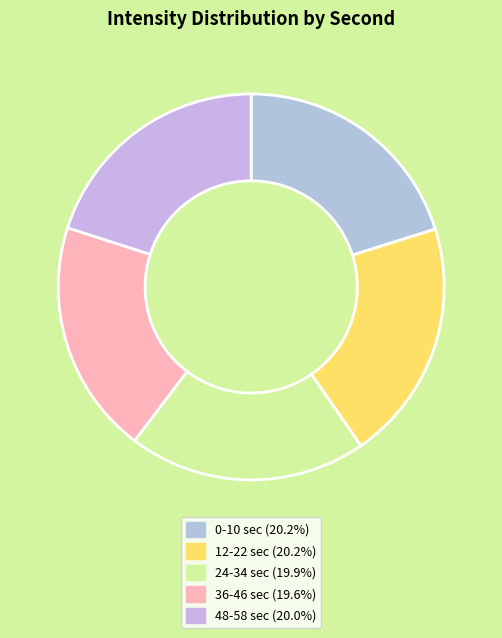

How many segments does this pie chart have?

5